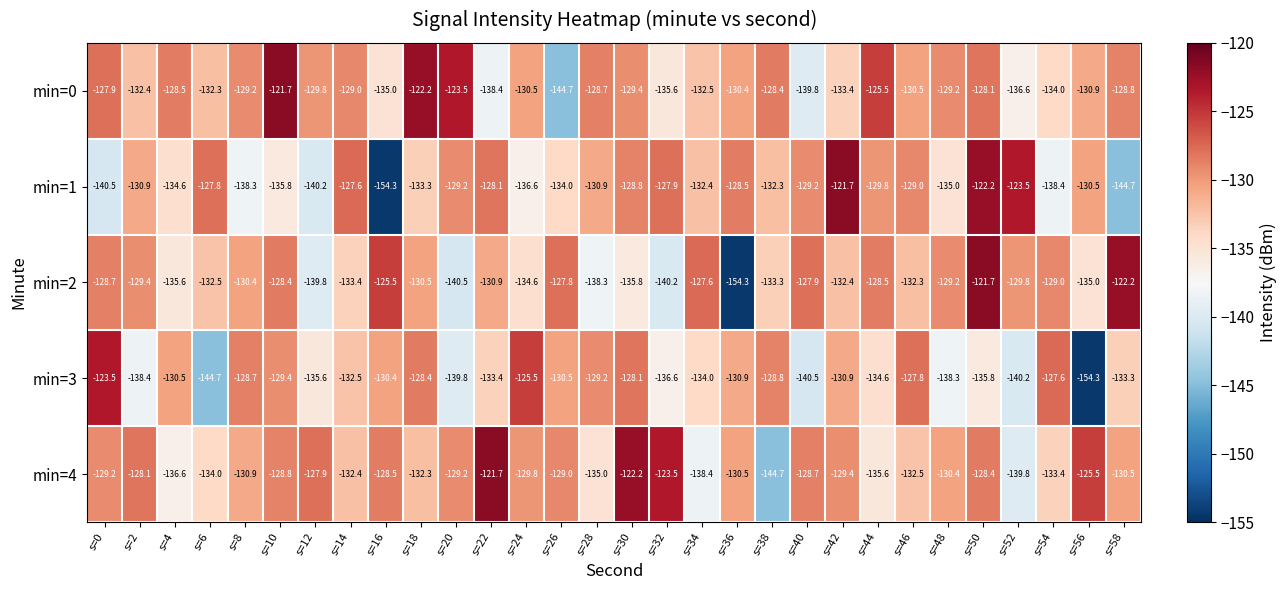

Between s=20 and s=28, which series saw the biggest shift?

min=3